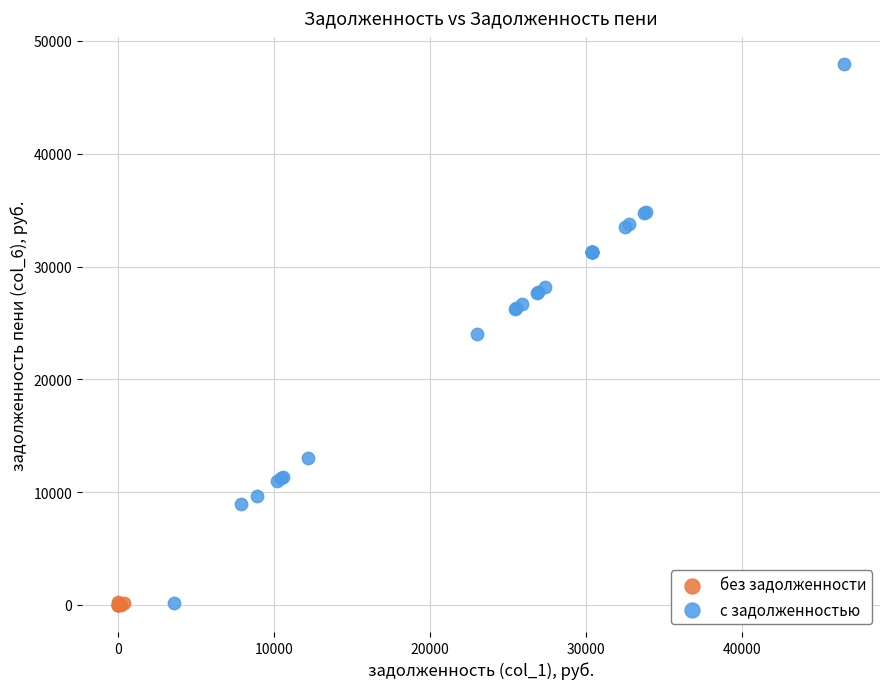

Which series contains the highest Y value?

с задолженностью